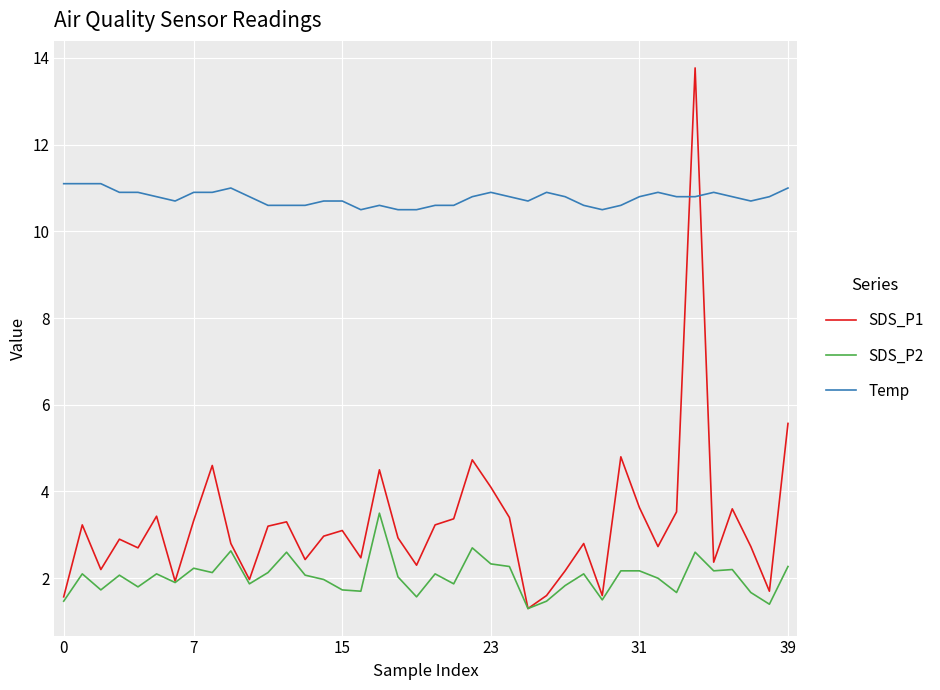

Which series has the largest total across all categories?

Temp